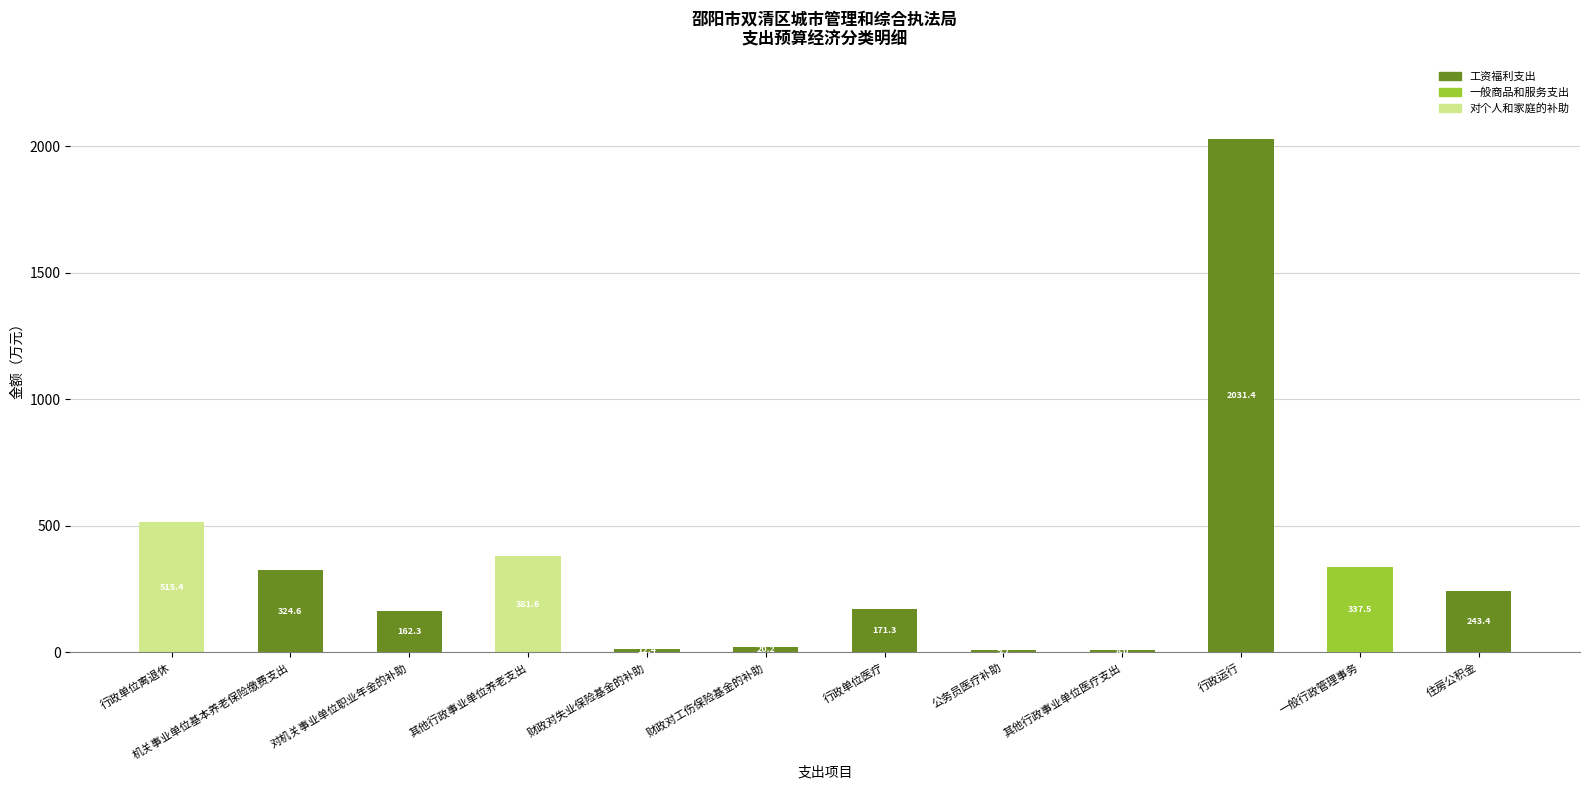

What is the total value across all series at 住房公积金?

243.4